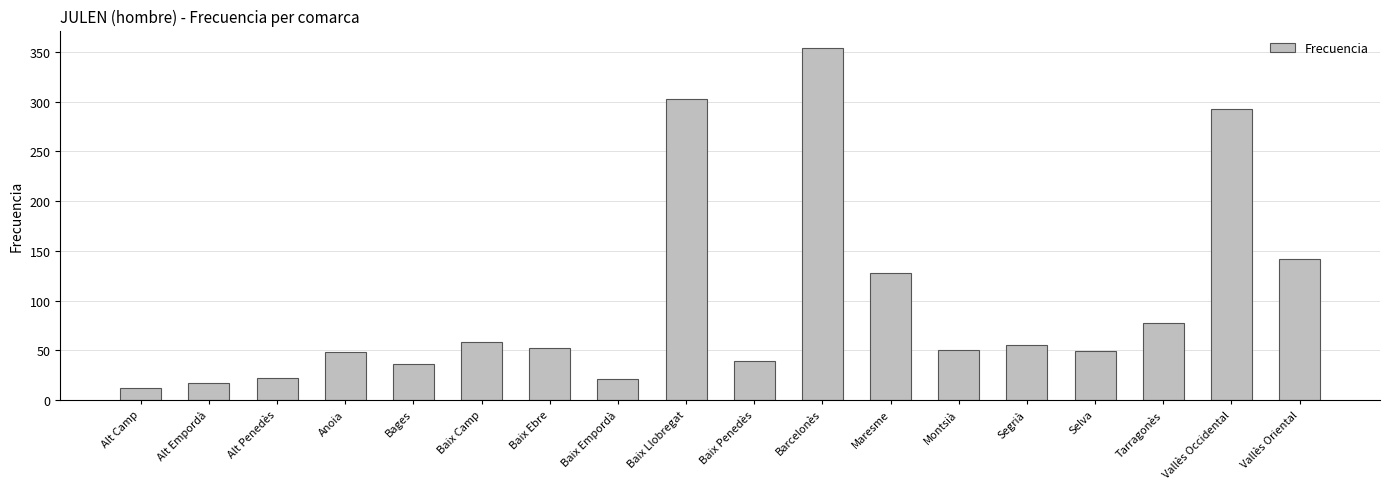

What position from the left is Selva?

15